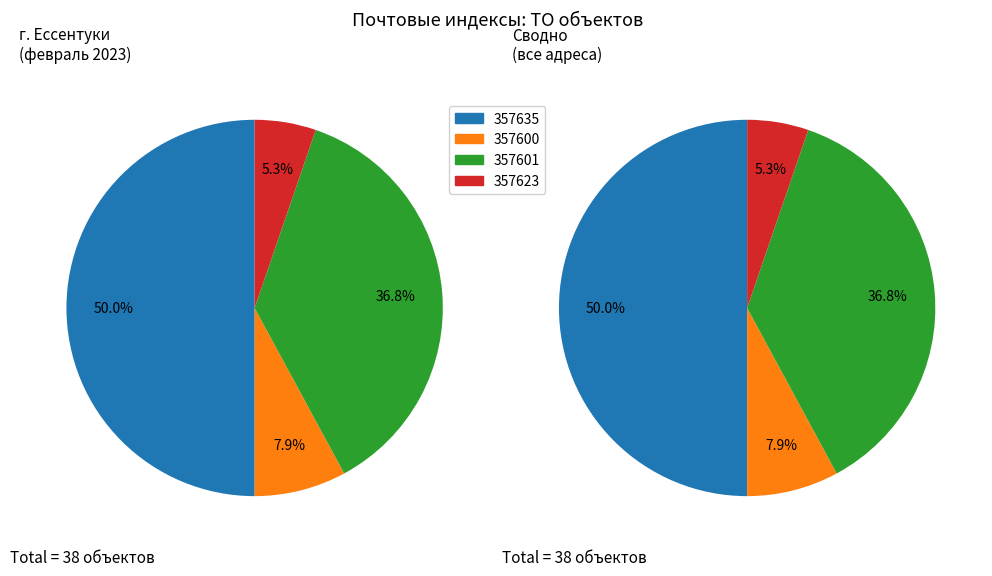

True or false: 357601 accounts for 47% of the total.

False